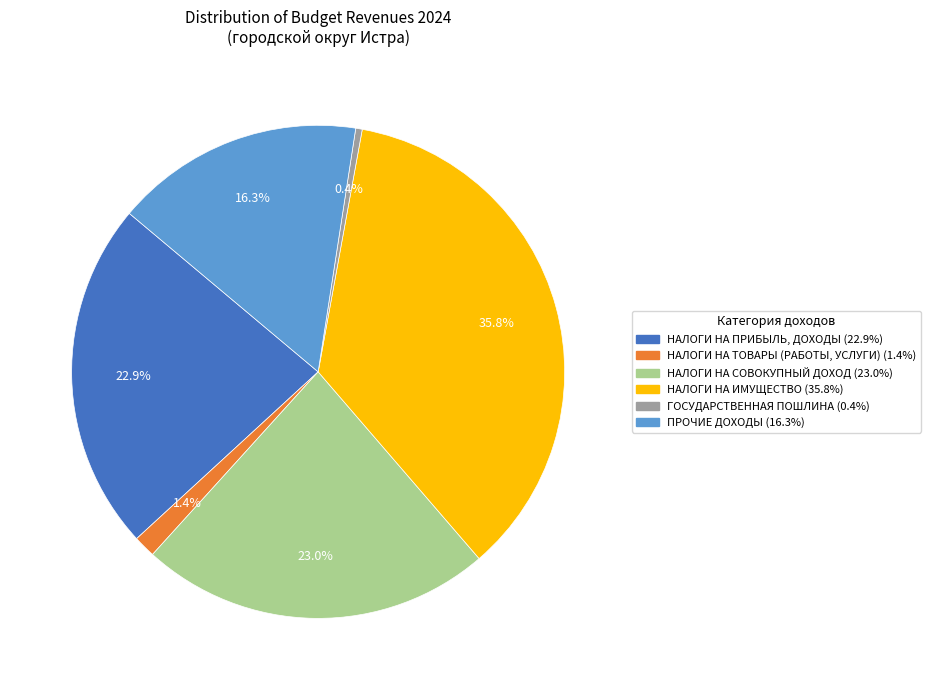

Which slice is the largest?

НАЛОГИ НА ИМУЩЕСТВО